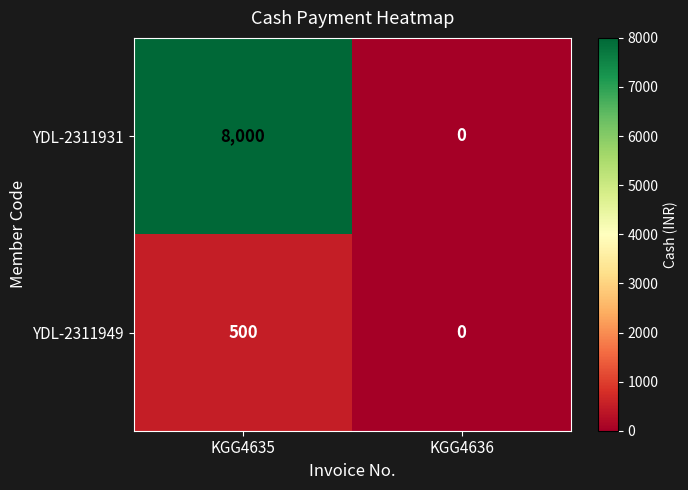

What is the difference between the YDL-2311931 values at KGG4635 and KGG4636?

8000